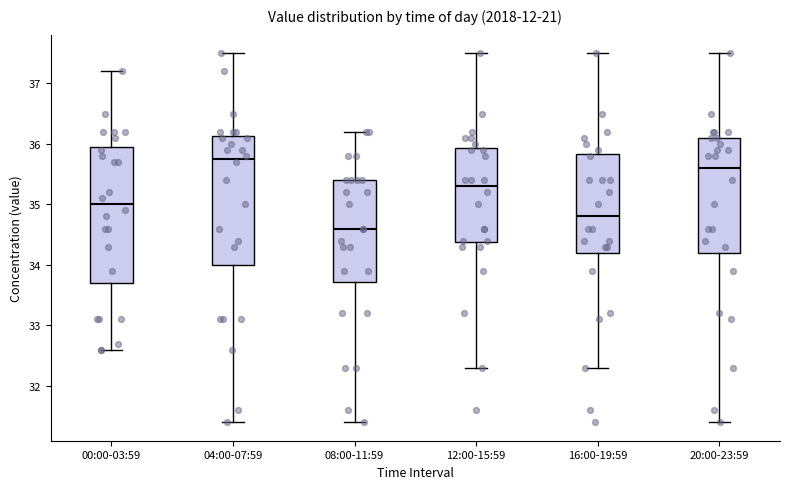

Reading left to right, read every box against the y-axis: the position of its median line, the range the box covers, and the ends of its whiskers. The values are not printed on the chart, so give them approximately, as read against the axis.

00:00-03:59: median 35.0, box 33.7 to 36.0, whiskers 32.6 to 37.2
04:00-07:59: median 35.8, box 34.0 to 36.1, whiskers 31.4 to 37.5
08:00-11:59: median 34.6, box 33.7 to 35.4, whiskers 31.4 to 36.2
12:00-15:59: median 35.3, box 34.4 to 35.9, whiskers 32.3 to 37.5
16:00-19:59: median 34.8, box 34.2 to 35.8, whiskers 32.3 to 37.5
20:00-23:59: median 35.6, box 34.2 to 36.1, whiskers 31.4 to 37.5